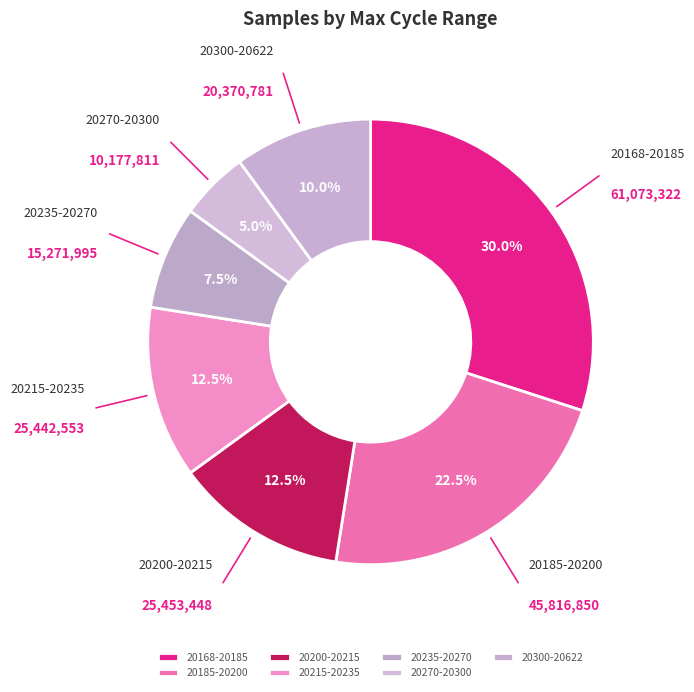

Which slice is the largest?

20168-20185